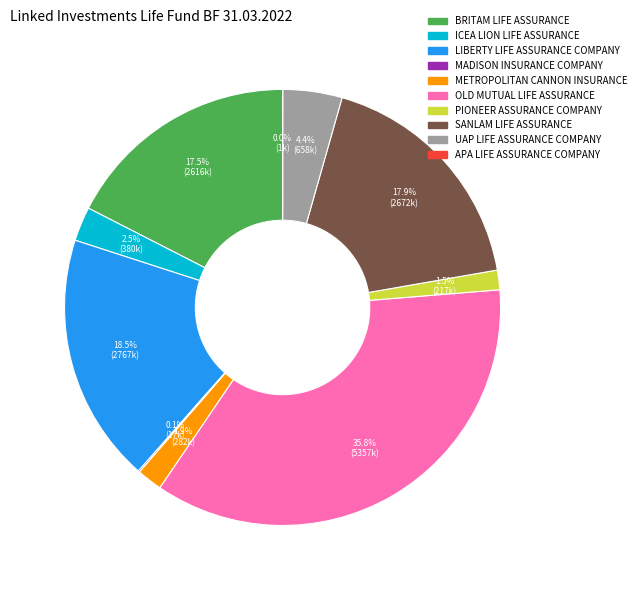

What percentage do METROPOLITAN CANNON INSURANCE and ICEA LION LIFE ASSURANCE together represent?

4.4%